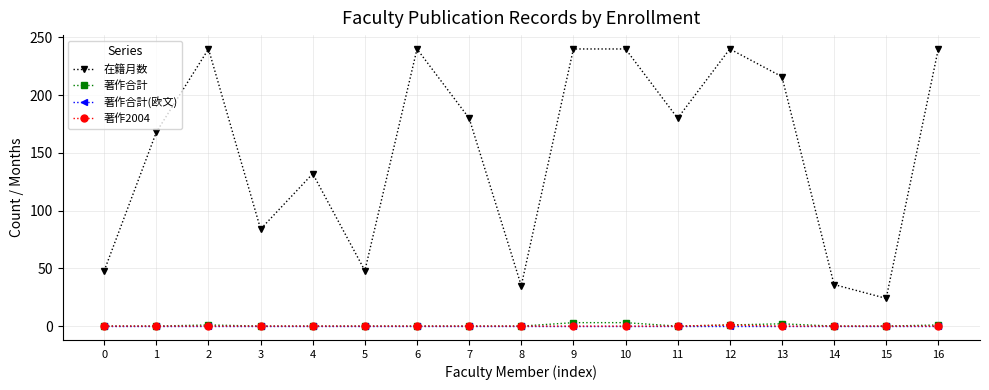

At which category does 在籍月数 reach its first local valley?

3